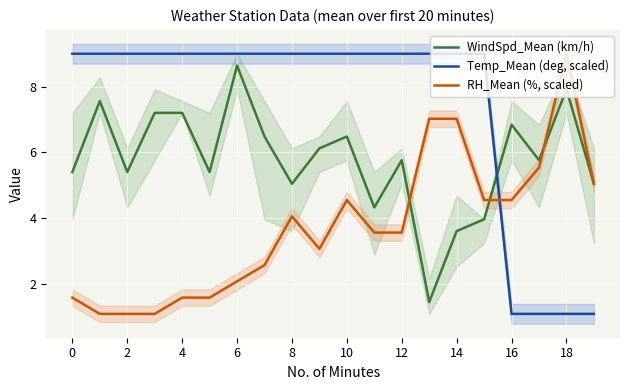

Where do RH_Mean (%, scaled) and WindSpd_Mean (km/h) first cross each other?

12 and 13